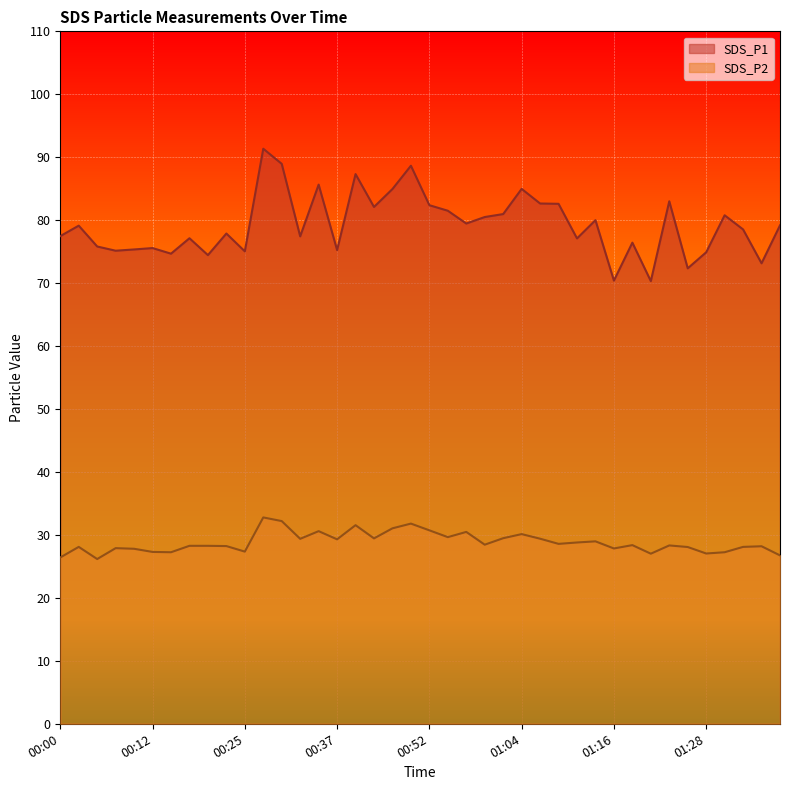

What is the value of the SDS_P1 point at the 33rd from the left?

70.3